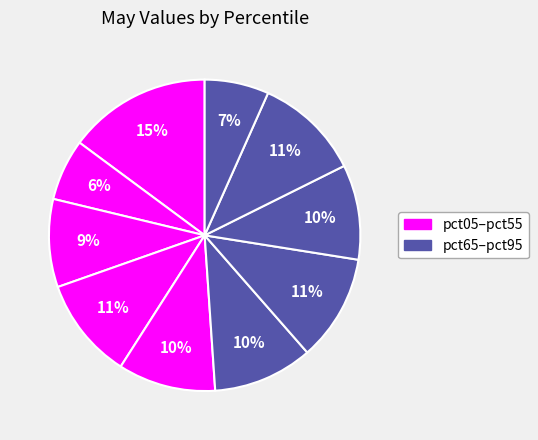

Which category has the biggest portion of the pie?

pct05